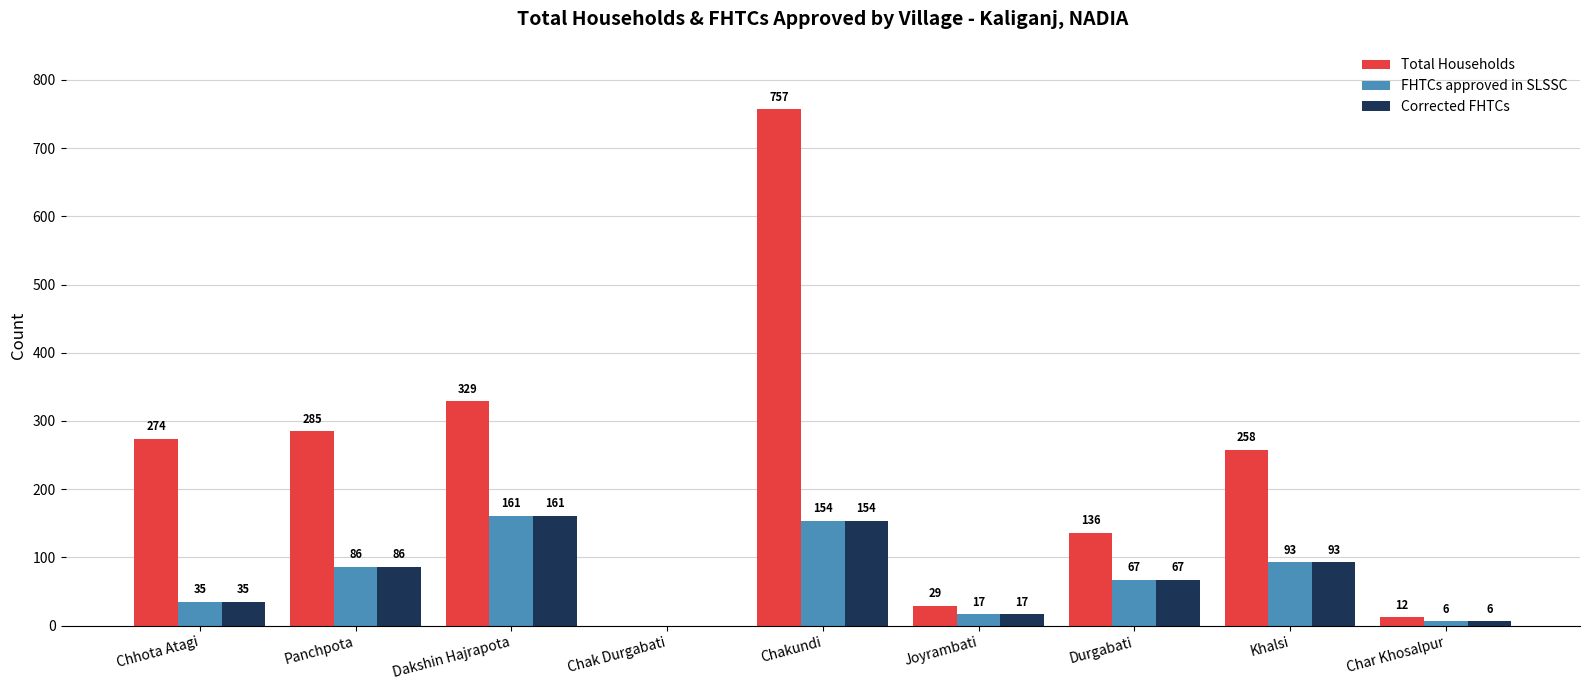

What is the highest value of the Corrected FHTCs series?

161